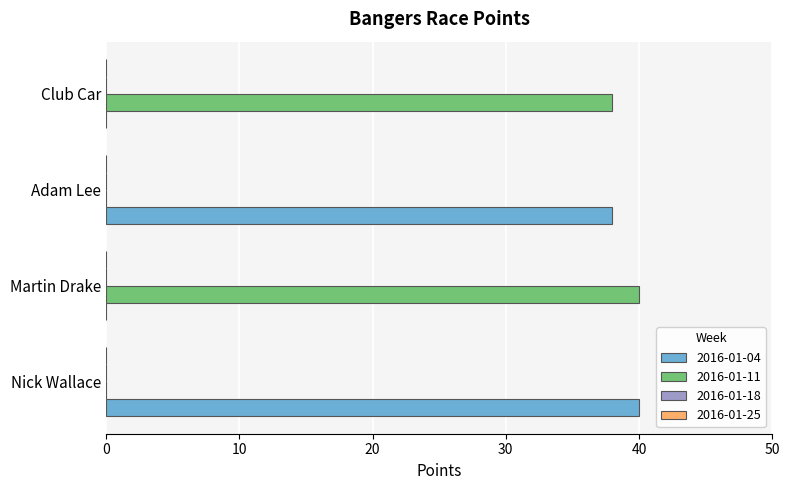

The 2016-01-04 series shows -24 at Martin Drake. True or false?

False